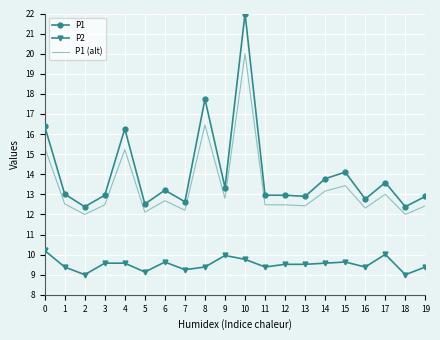

What are all the series names shown in the legend?

P1, P2, P1 (alt)